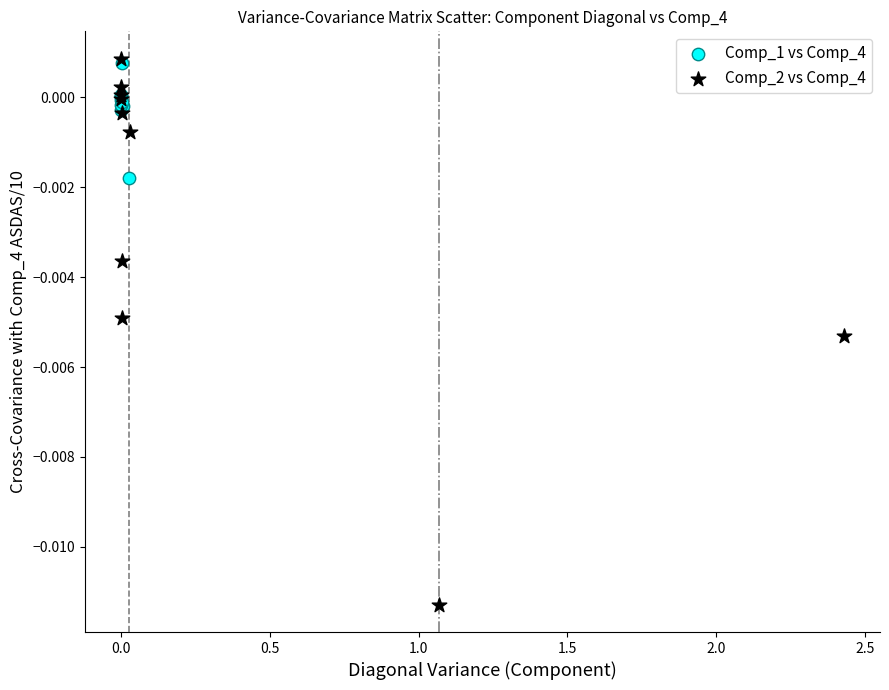

Which series has the widest spread of Y values?

Comp_2 vs Comp_4